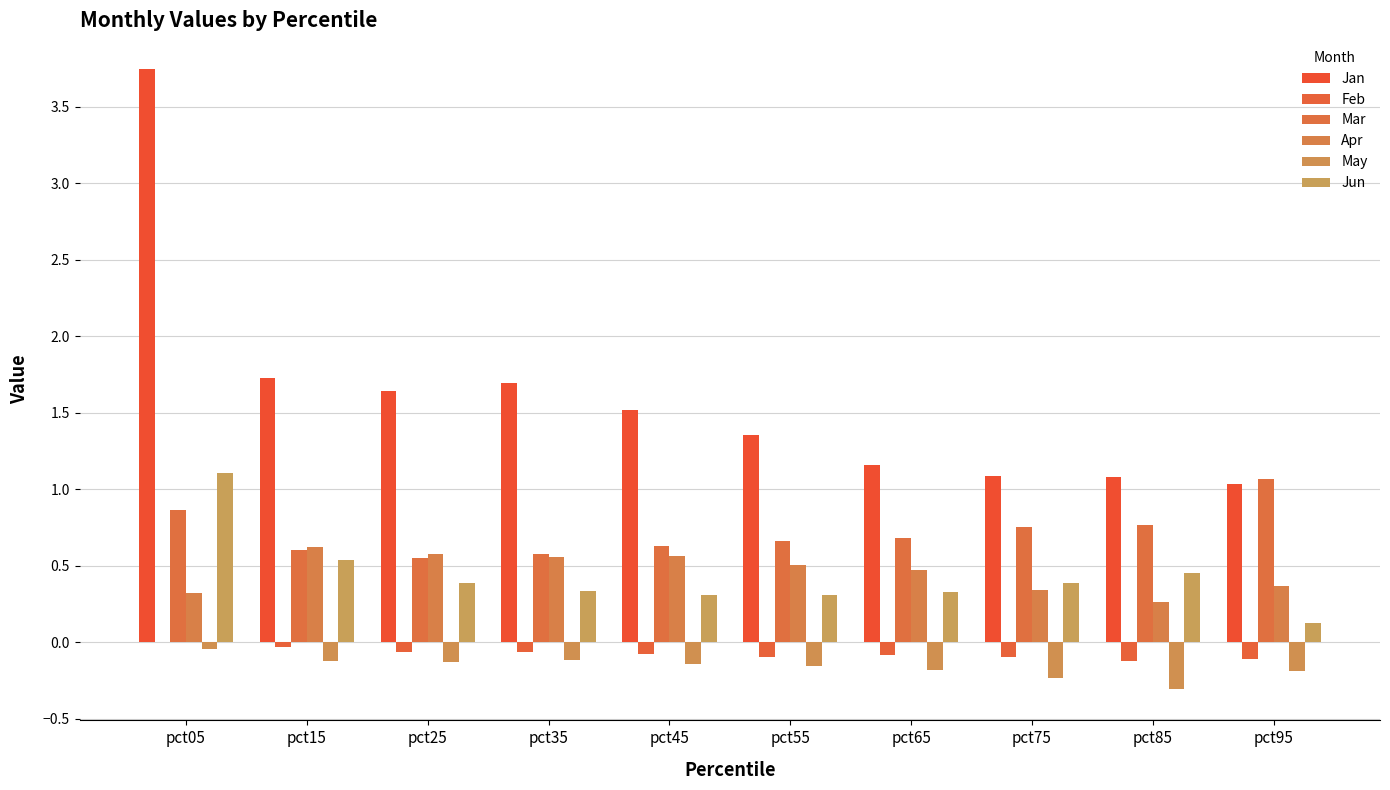

Rank the series at pct05 from lowest to highest value.

May, Feb, Apr, Mar, Jun, Jan